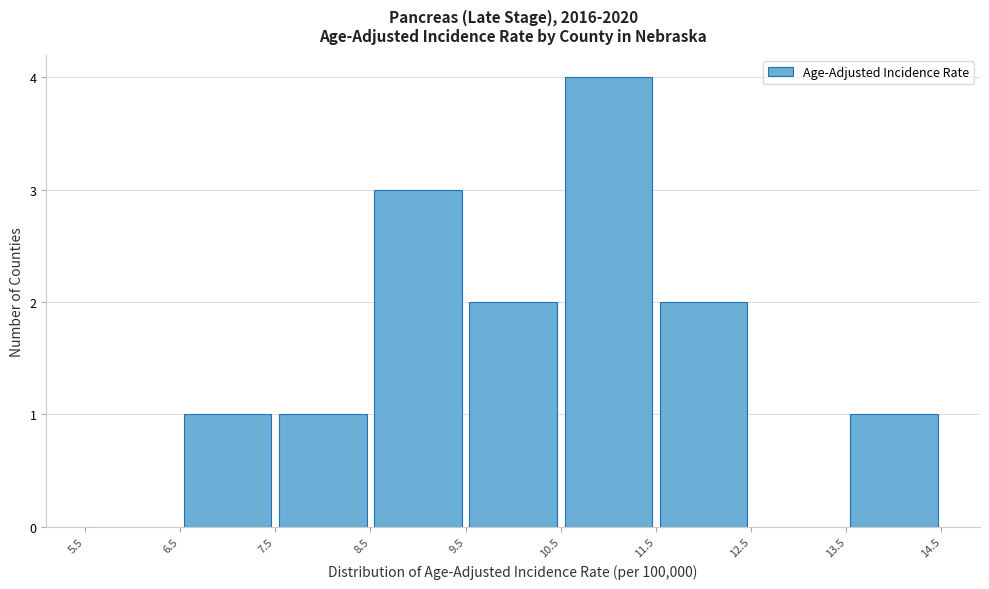

How tall is the bar that spans 6.5 to 7.5 on the x-axis? The values are not printed on the chart, so give them approximately, as read against the axis.

1